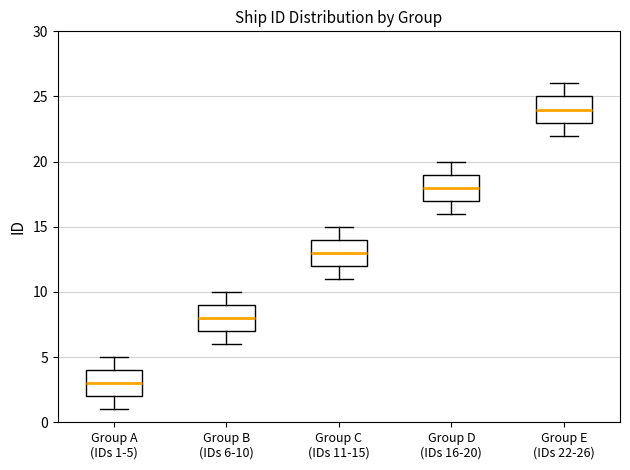

Which box's median line is the highest?

Group E (IDs 22-26)